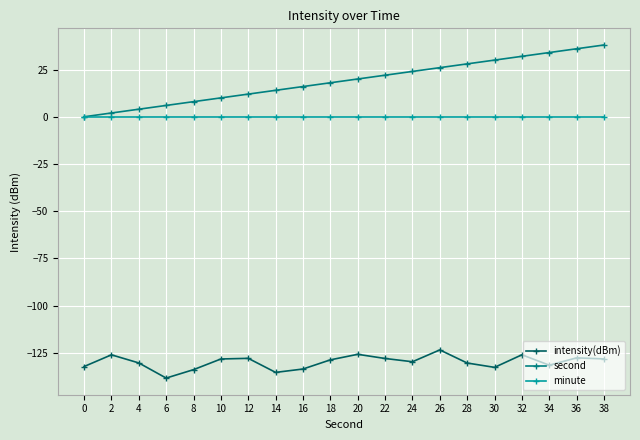

What is the total value across all series at 34?

-97.5